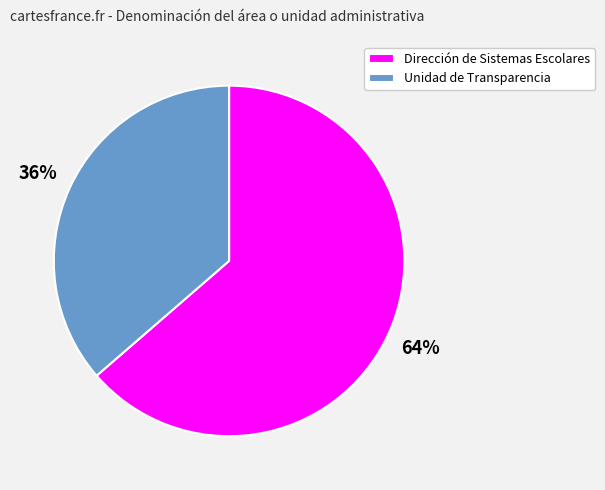

True or false: Unidad de Transparencia accounts for 48% of the total.

False